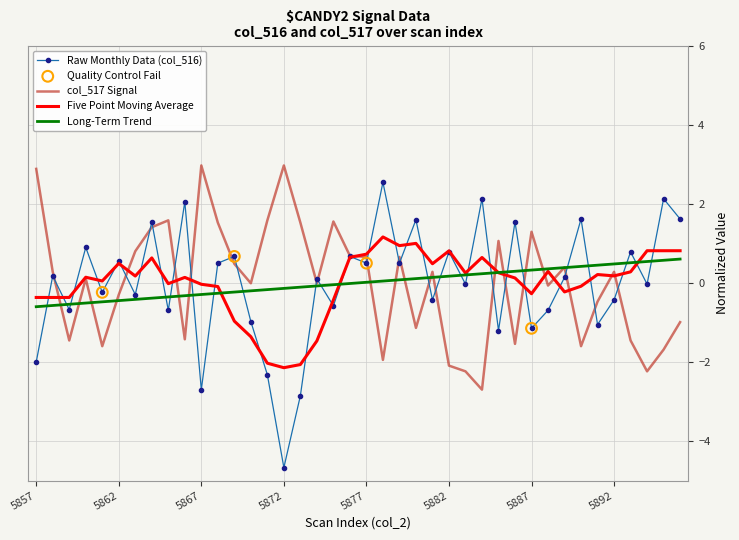

True or false: Raw Monthly Data (col_516) and Long-Term Trend cross at least once.

True